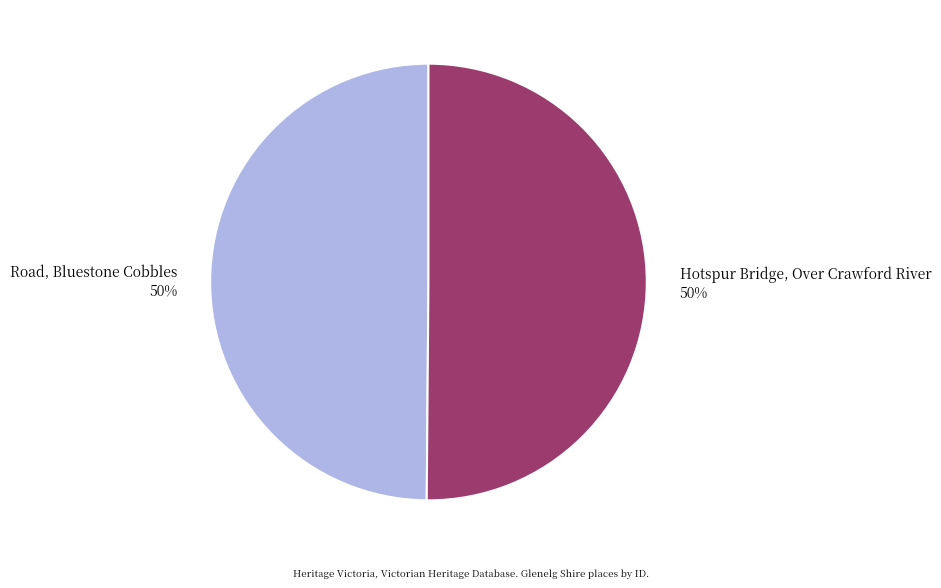

How many slices are in this pie chart?

2